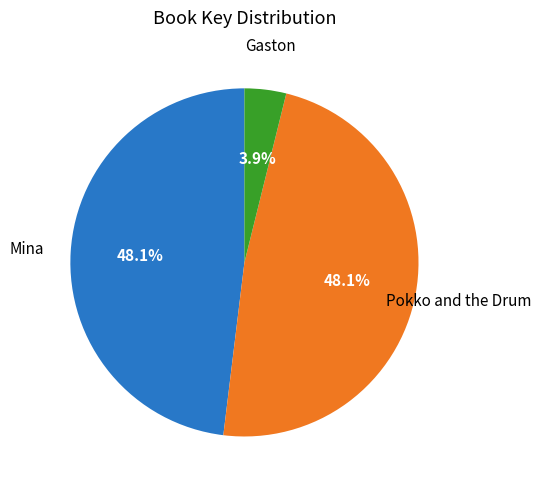

Which has a higher value, Mina or Gaston?

Mina